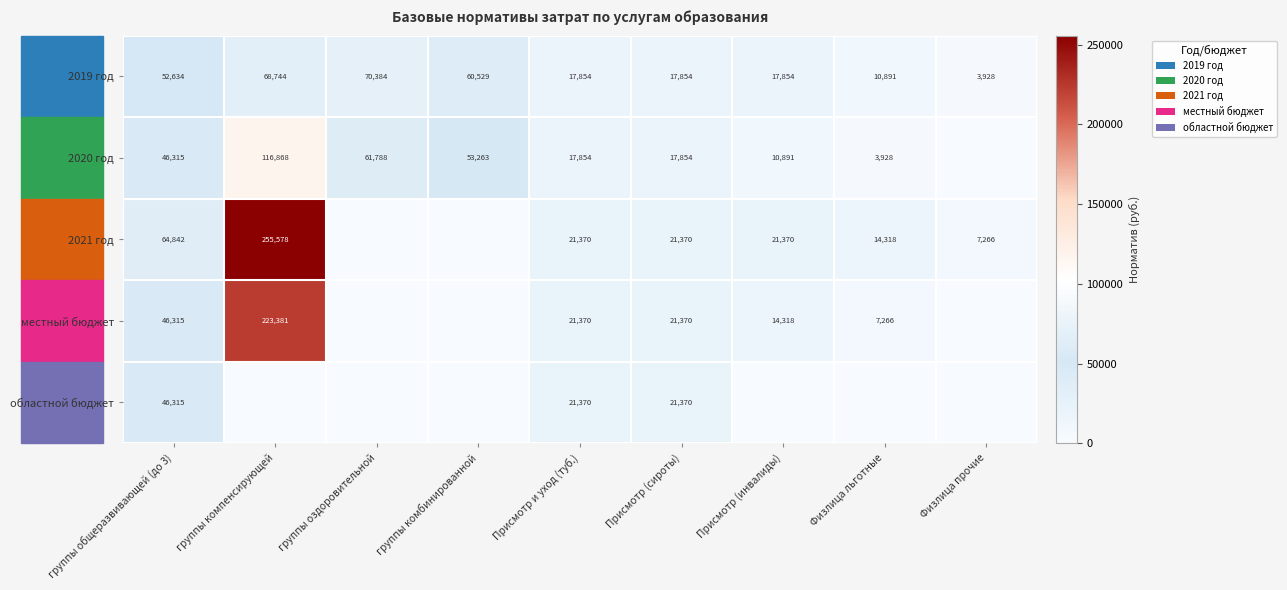

What is the total value across all series at группы оздоровительной?

132172.0